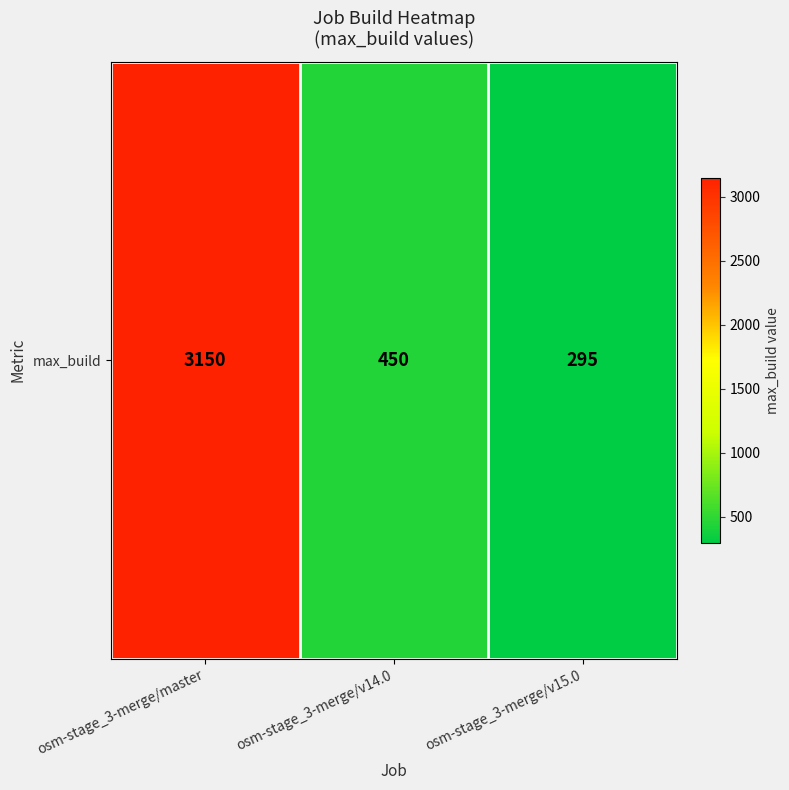

Which label corresponds to the largest value in the chart?

osm-stage_3-merge/master